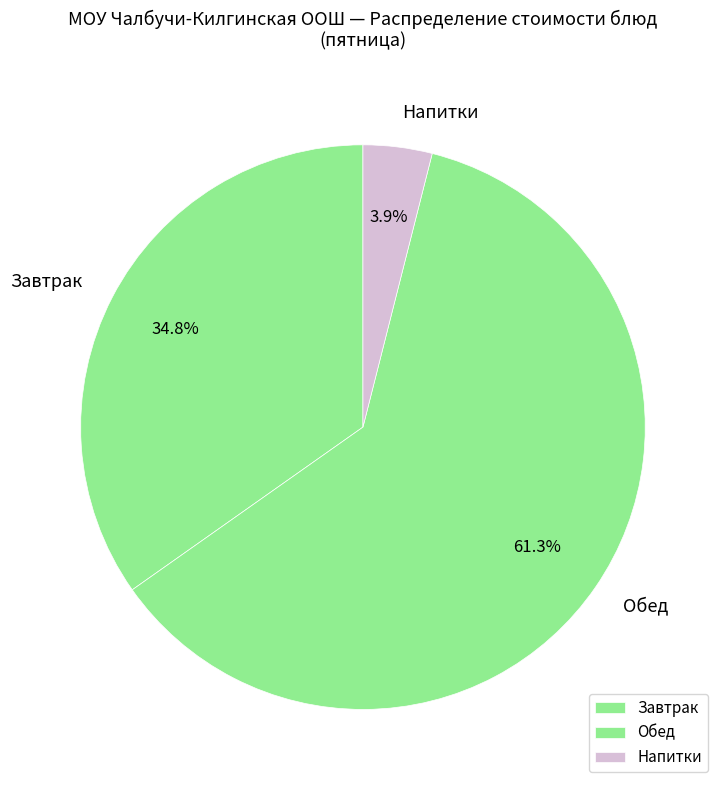

Which category has the smallest portion of the pie?

Напитки